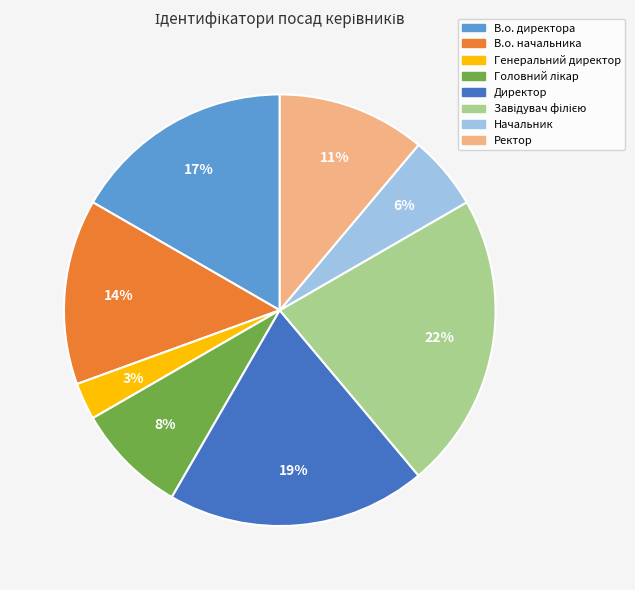

Does Директор represent more than half of the total?

No